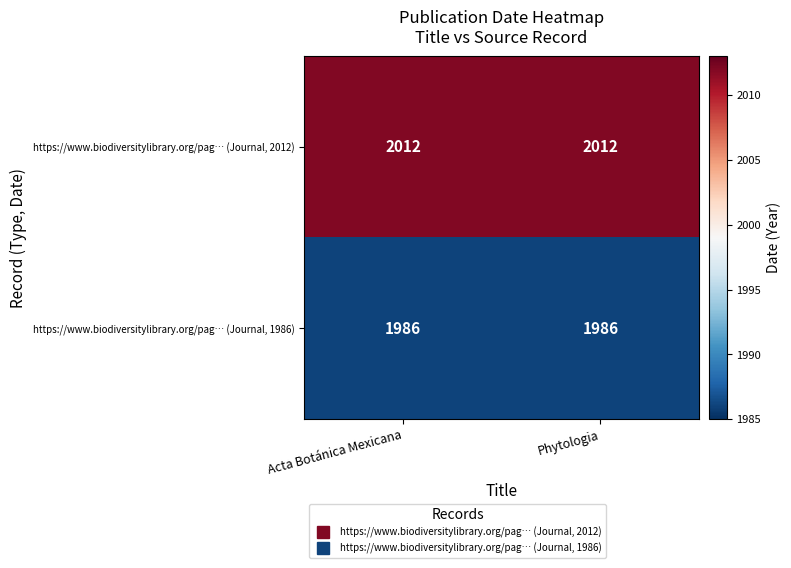

What is the spread (max minus min) of values at Acta Botánica Mexicana?

26